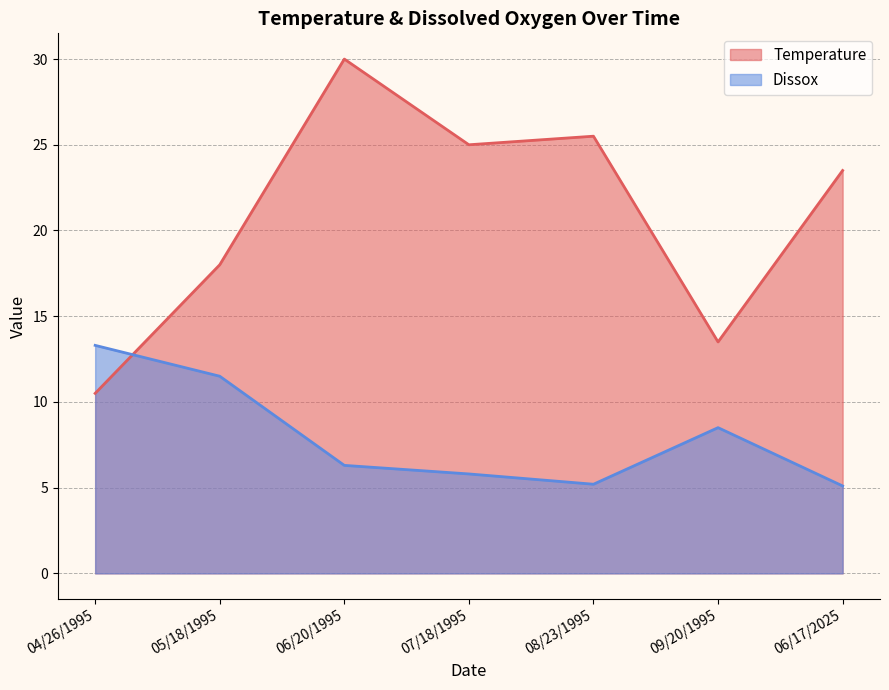

The value of Temperature at 08/23/1995 is 25.5. True or false?

True